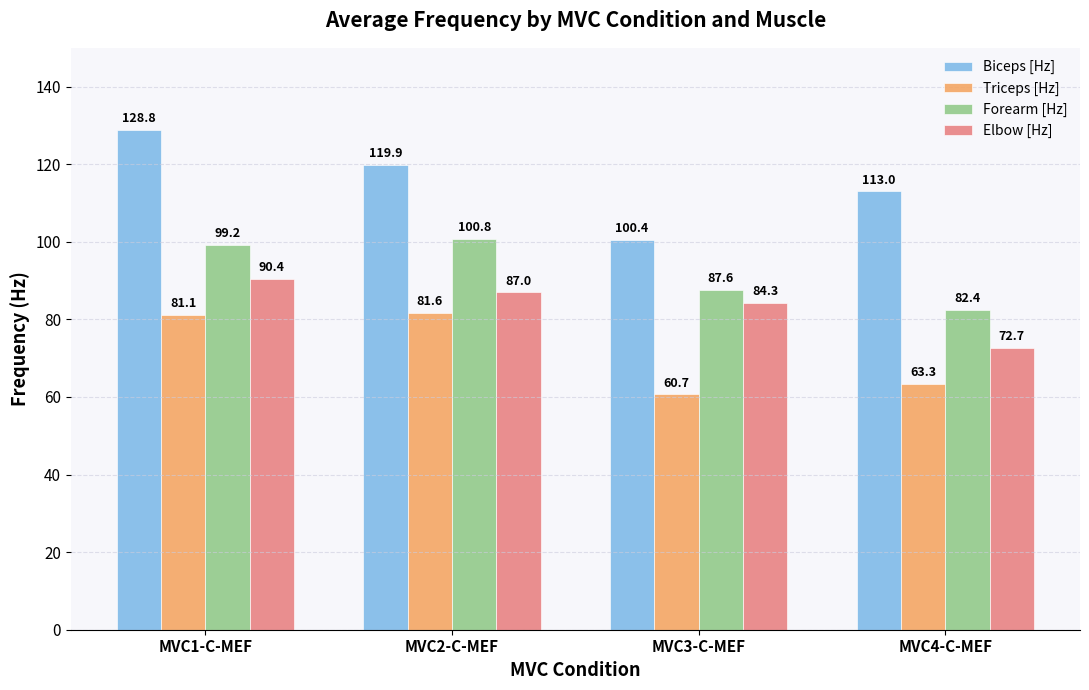

Which series changed the most between MVC1-C-MEF and MVC3-C-MEF?

Biceps [Hz]